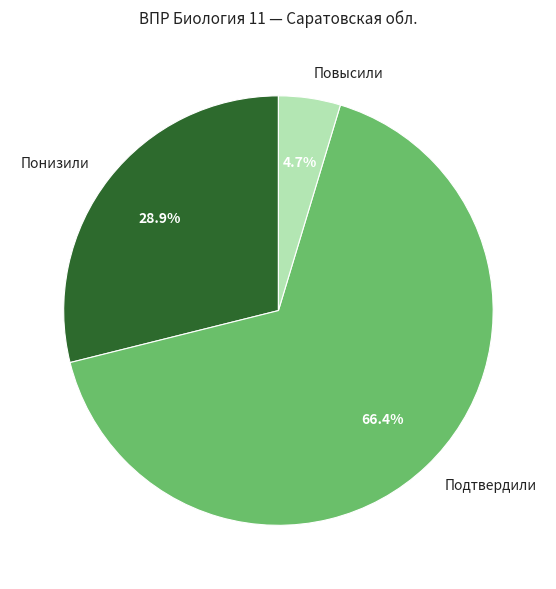

Combined, what portion of the pie is Повысили and Подтвердили?

71.1%